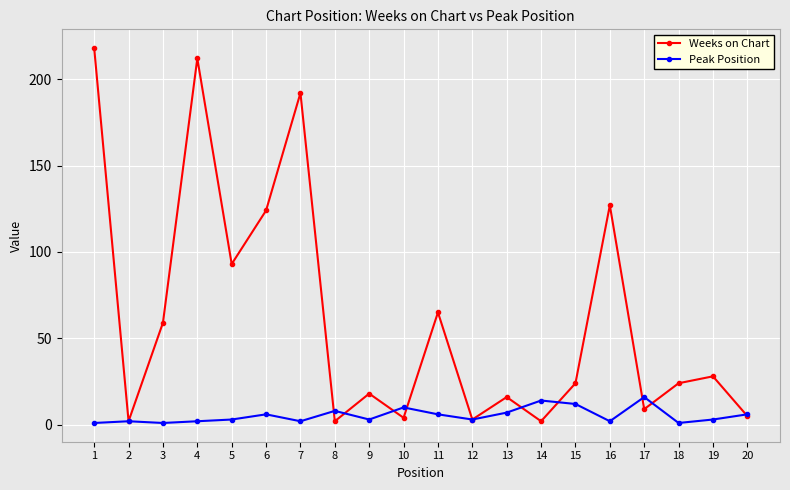

Is it true that Peak Position equals 10 at 10?

True